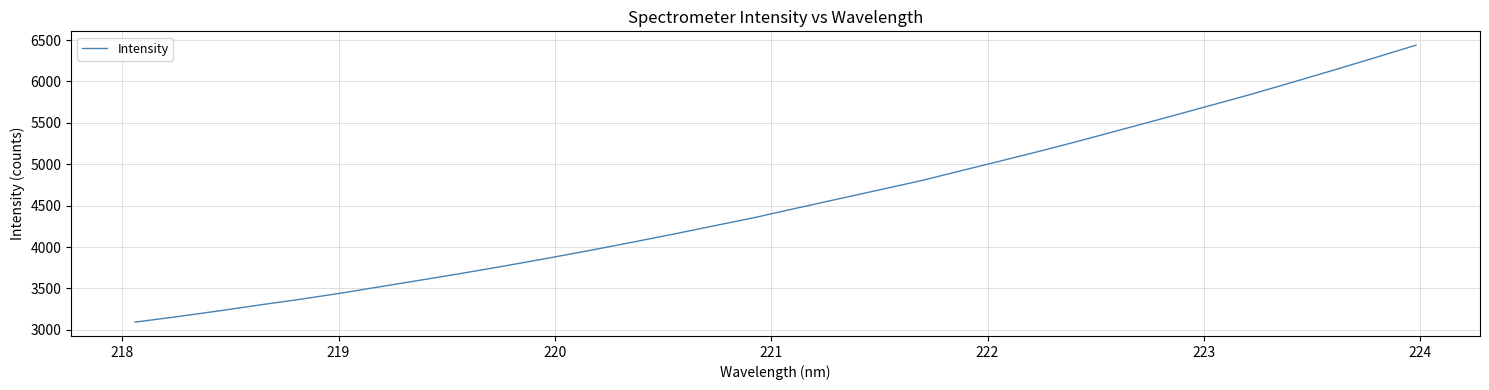

What is the difference between the maximum and minimum values?

3346.2